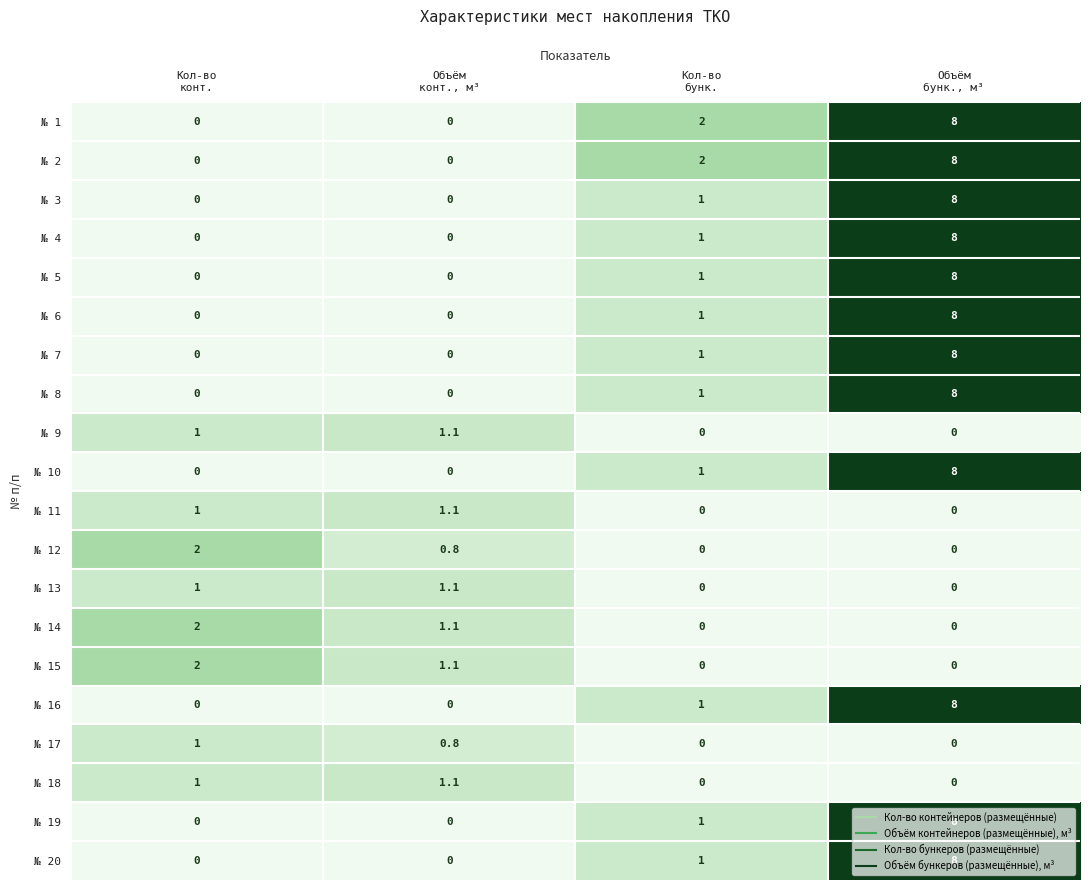

Count the № 15 values in the range 0 to 2.

4